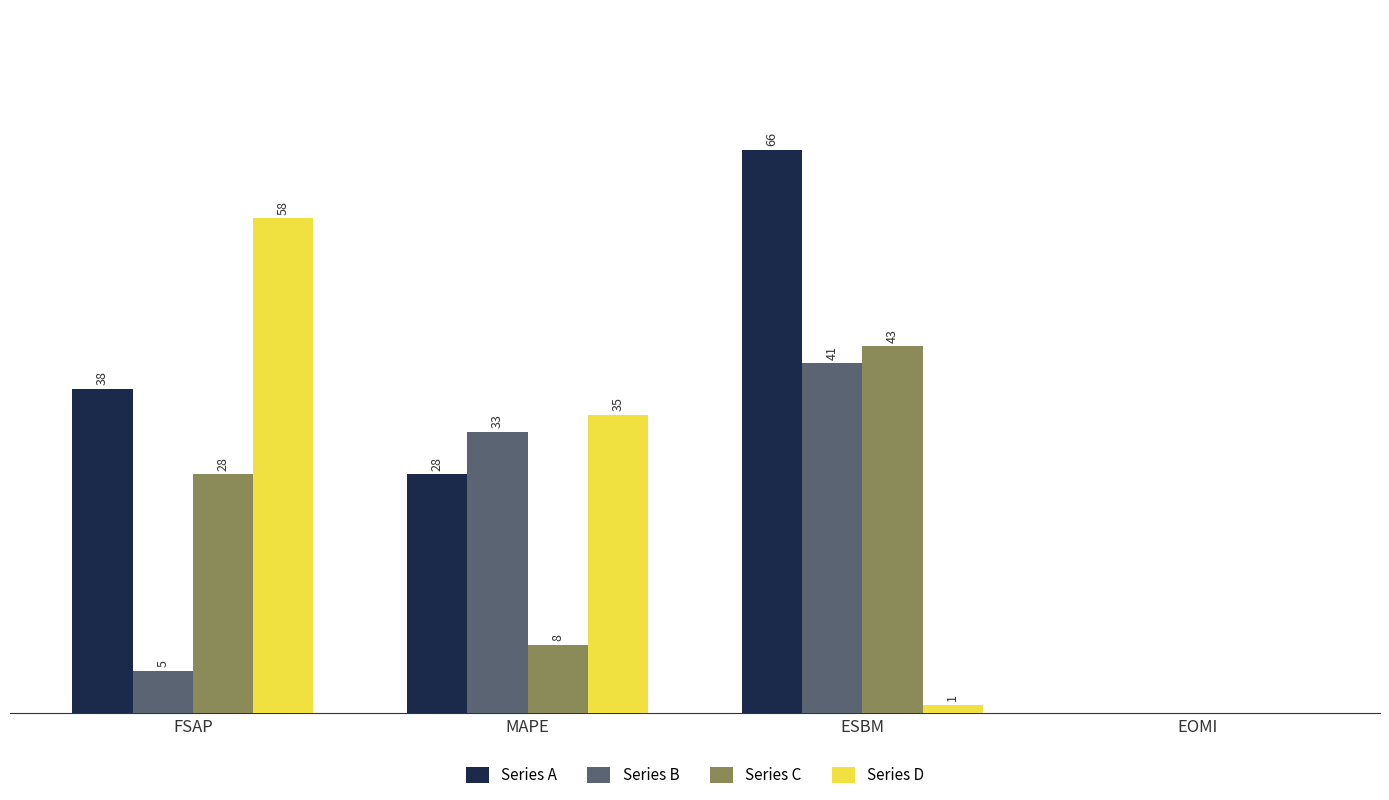

Is the value of Series A at FSAP greater than the value of Series C at EOMI?

Yes